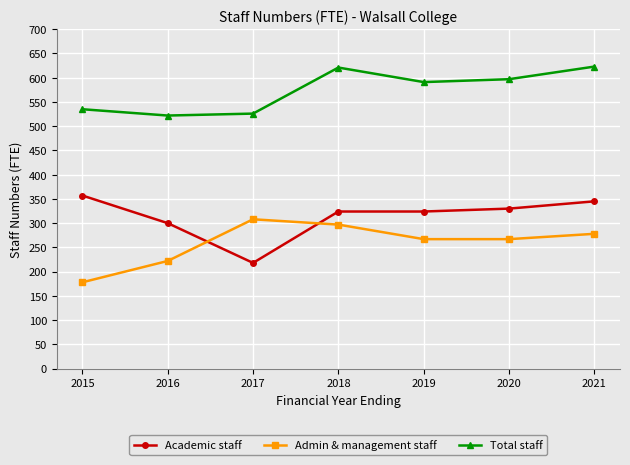

What is the lowest value of the Total staff series?

522